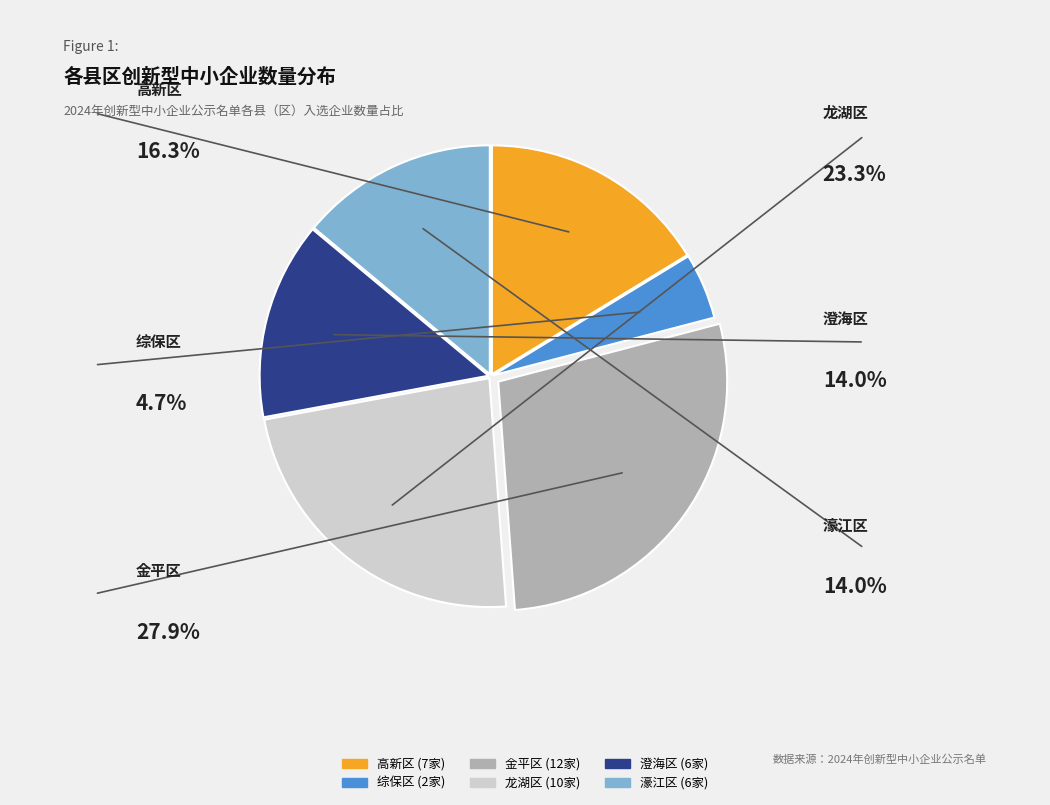

Is there a majority slice in this chart?

No